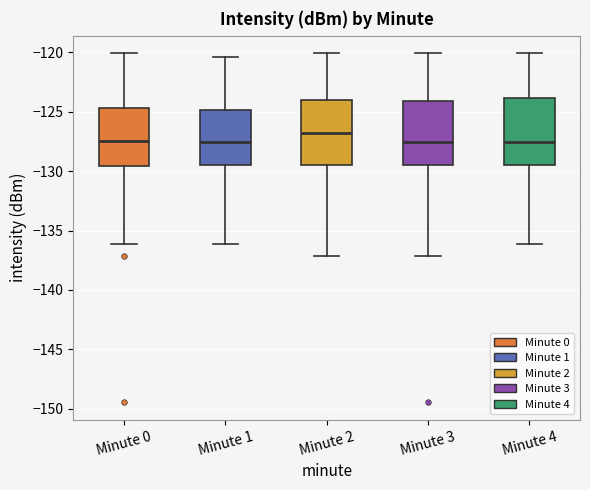

Which box's median line is the highest?

Minute 2